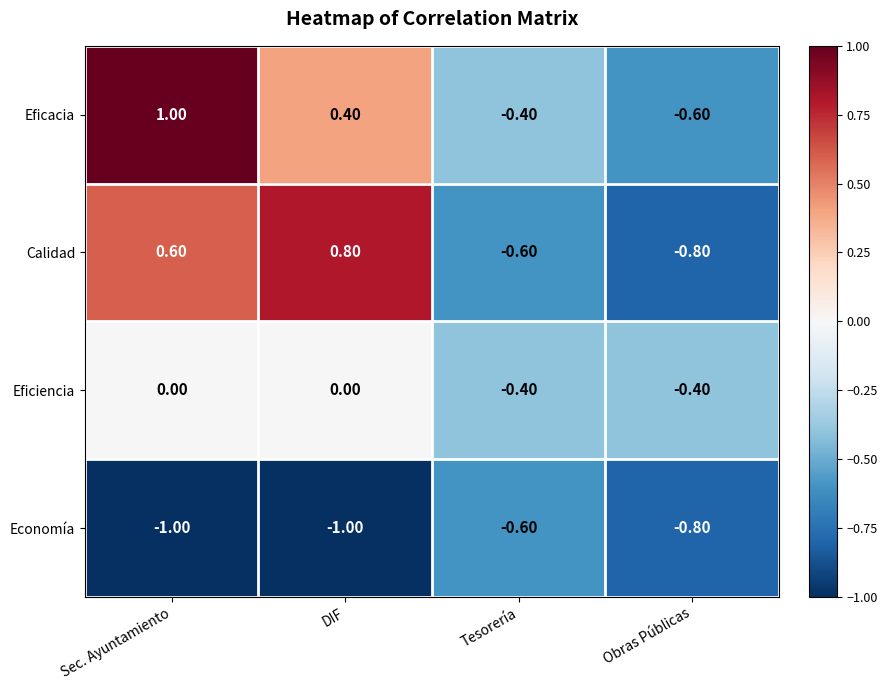

Which label corresponds to the largest value in the chart?

Sec. Ayuntamiento